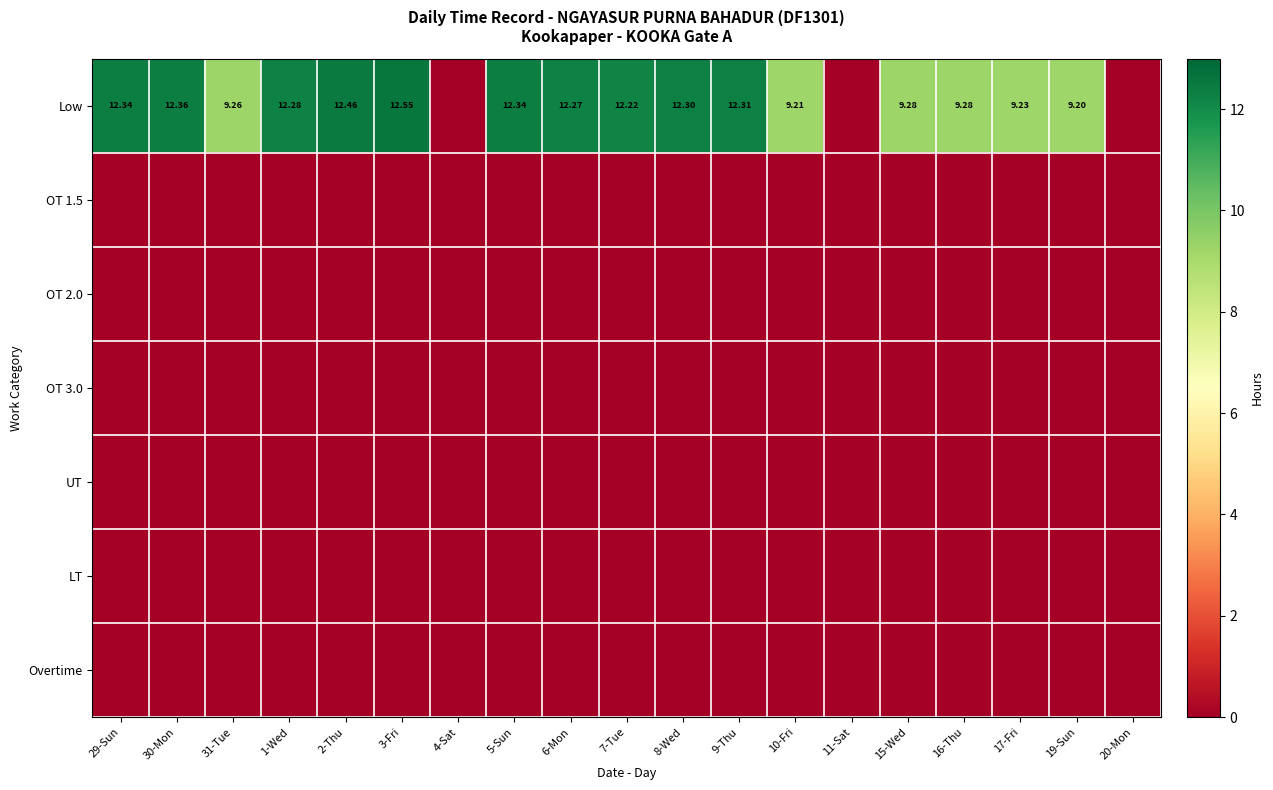

True or false: OT 3.0 has a value of 0.0 at 16-Thu.

True